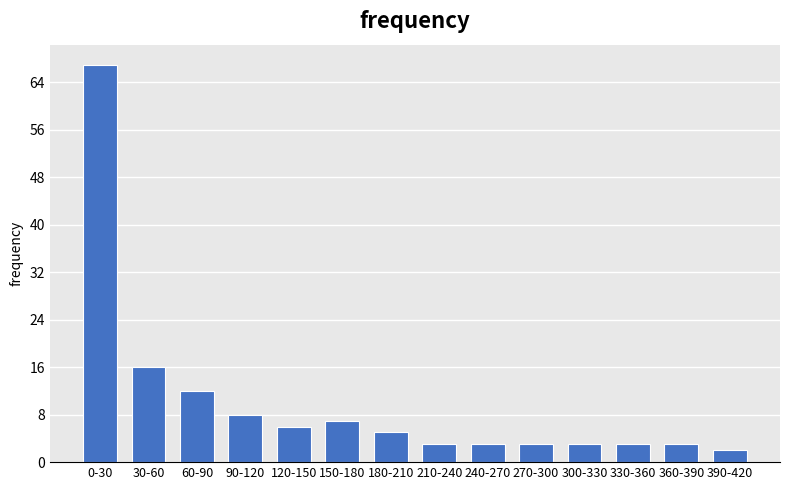

Reading right to left, extract all data points from this chart.

390-420=2	360-390=3	330-360=3	300-330=3	270-300=3	240-270=3	210-240=3	180-210=5	150-180=7	120-150=6	90-120=8	60-90=12	30-60=16	0-30=67